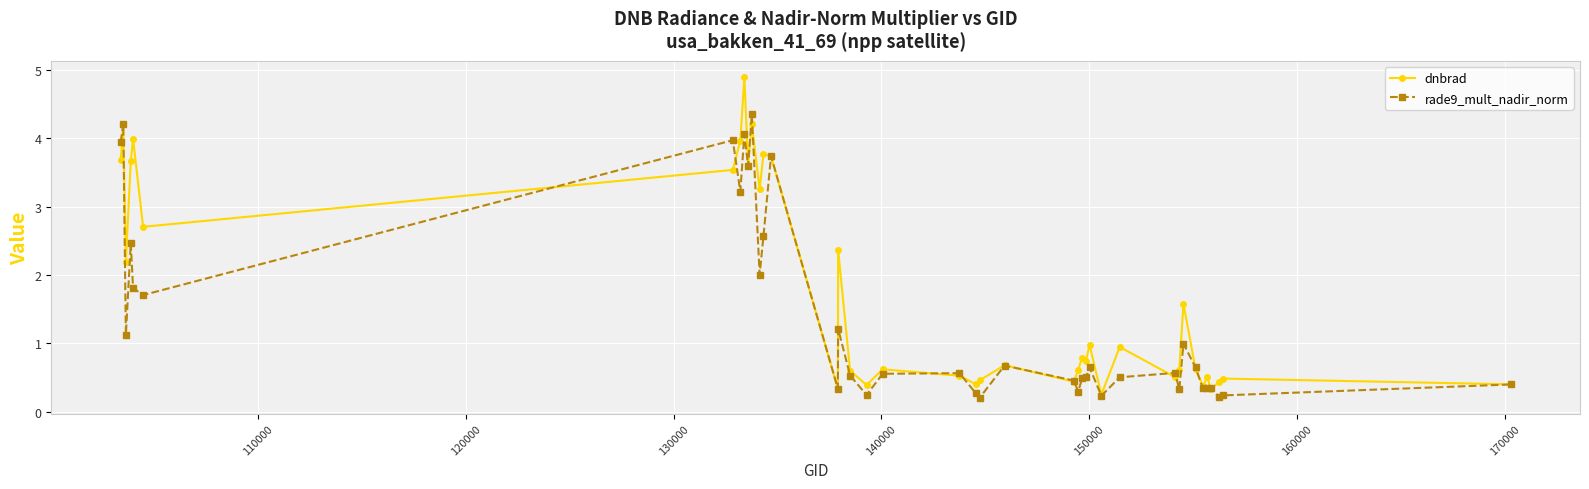

Which series has the largest total across all categories?

dnbrad